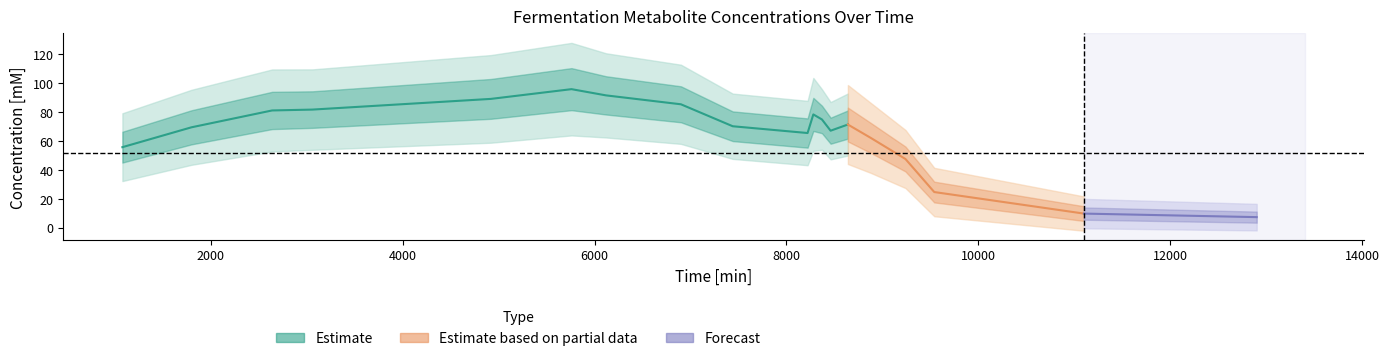

True or false: butyrate [mM] has more than 2 interior local peaks.

True